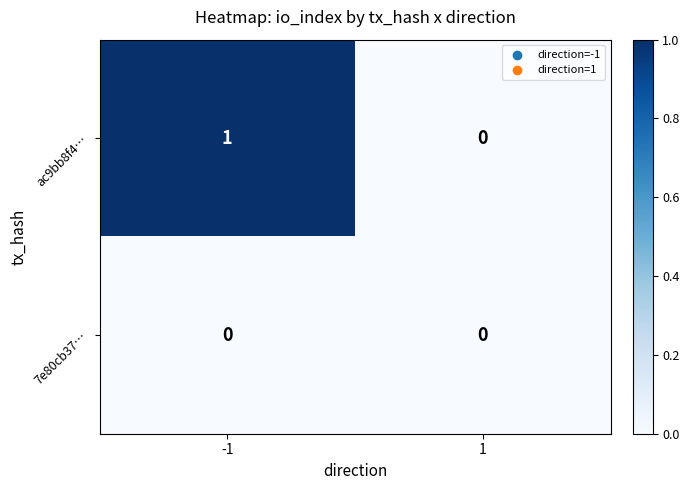

Which series changed the most between -1 and 1?

ac9bb8f4…